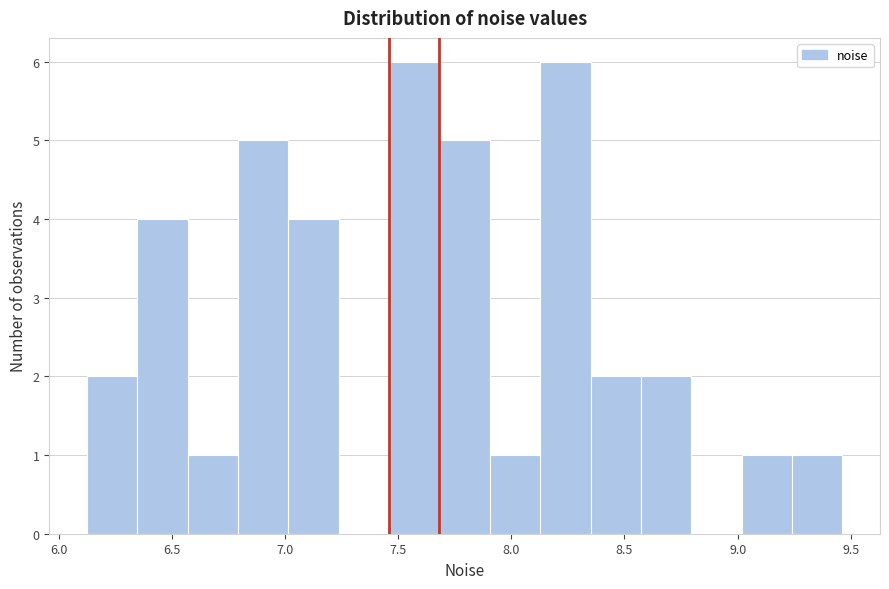

Reading left to right, list every bar in this chart as the range it spans on the x-axis followed by its height. Neither the bar edges nor the heights are printed on the chart, so give them approximately, as read against the axes.

6.15 to 6.35: 2
6.35 to 6.55: 4
6.55 to 6.80: 1
6.80 to 7.00: 5
7.00 to 7.25: 4
7.25 to 7.45: 0
7.45 to 7.70: 6
7.70 to 7.90: 5
7.90 to 8.15: 1
8.15 to 8.35: 6
8.35 to 8.55: 2
8.55 to 8.80: 2
8.80 to 9.00: 0
9.00 to 9.25: 1
9.25 to 9.45: 1